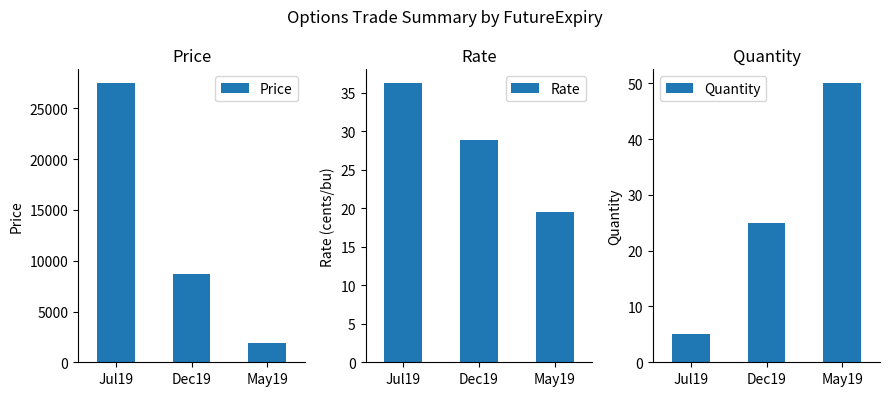

What is the minimum value for Quantity?

5